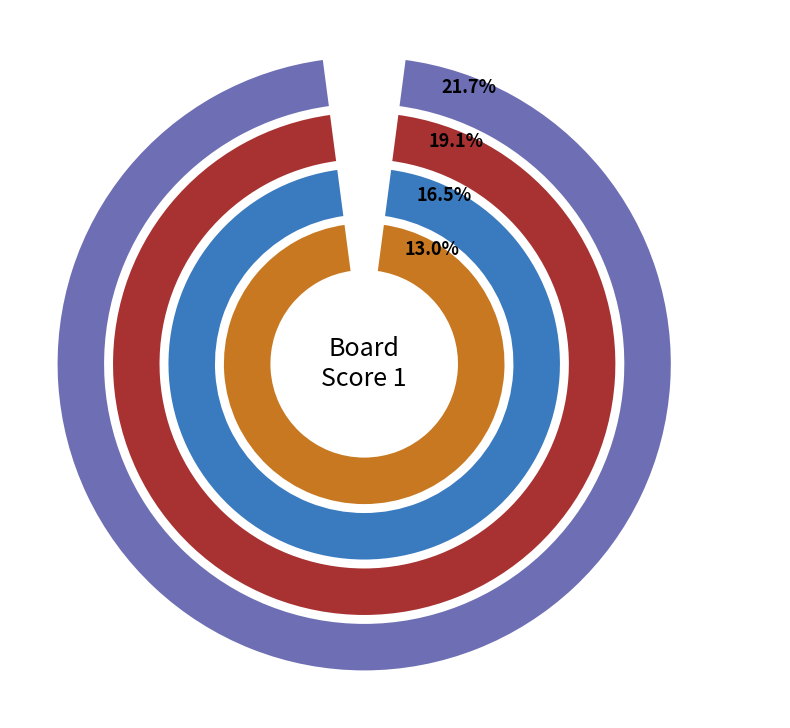

What percentage is the 1 slice, to the nearest percent?

9%